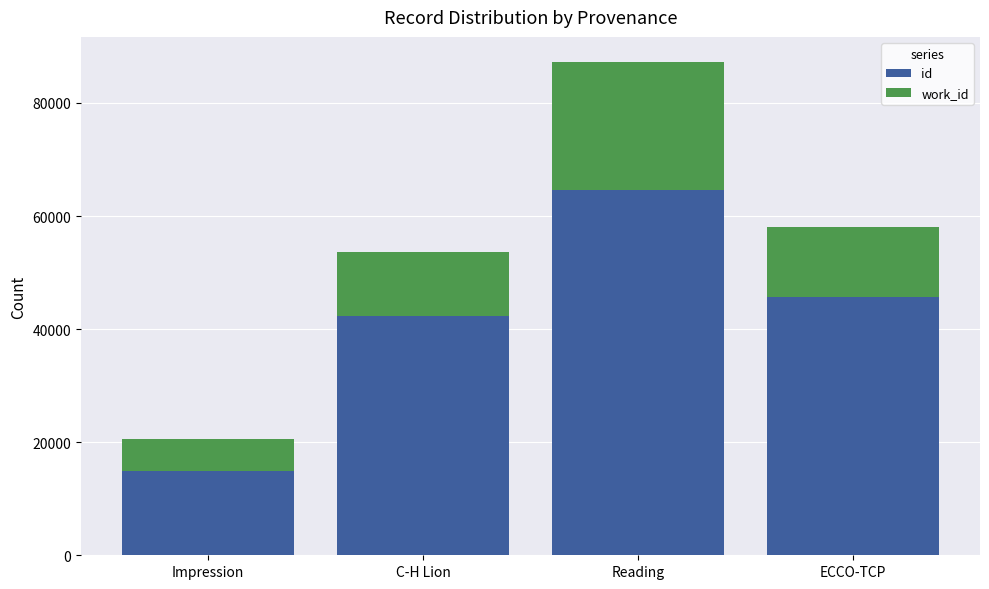

Is it true that id equals 64666 at Reading?

True